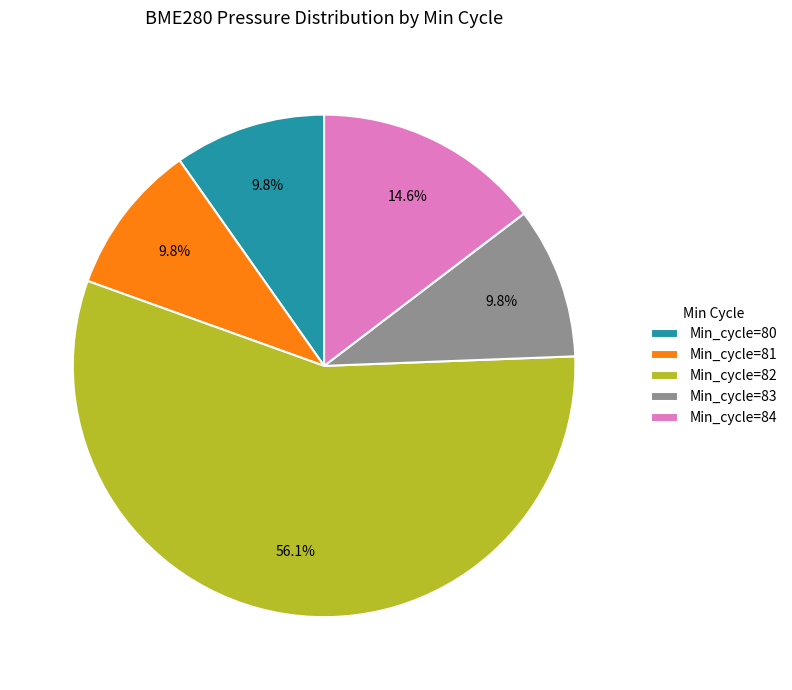

Which slice represents more than half of the pie?

Min_cycle=82